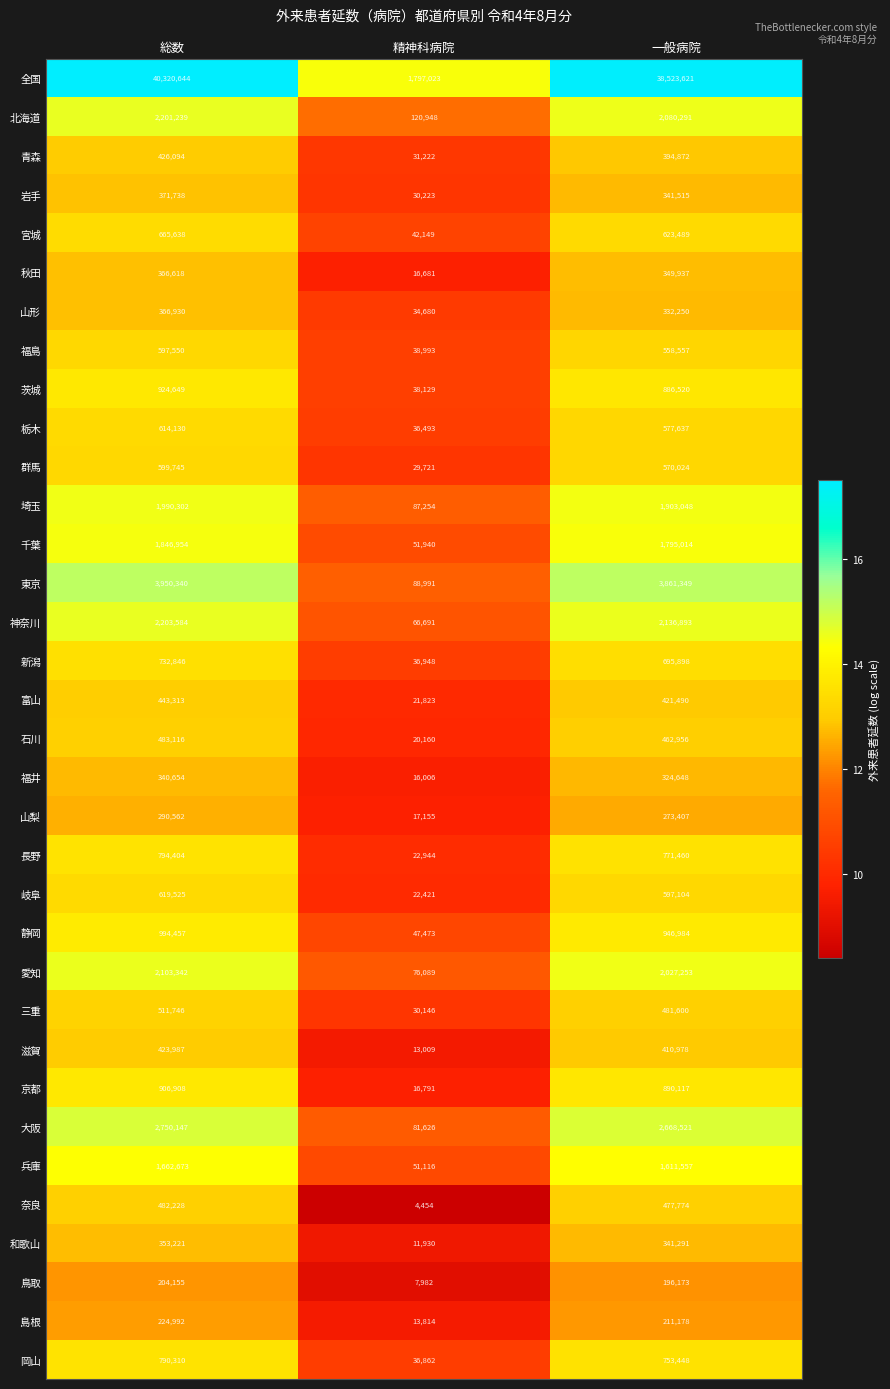

Is it true that 神奈川 equals 88914 at 精神科病院?

False